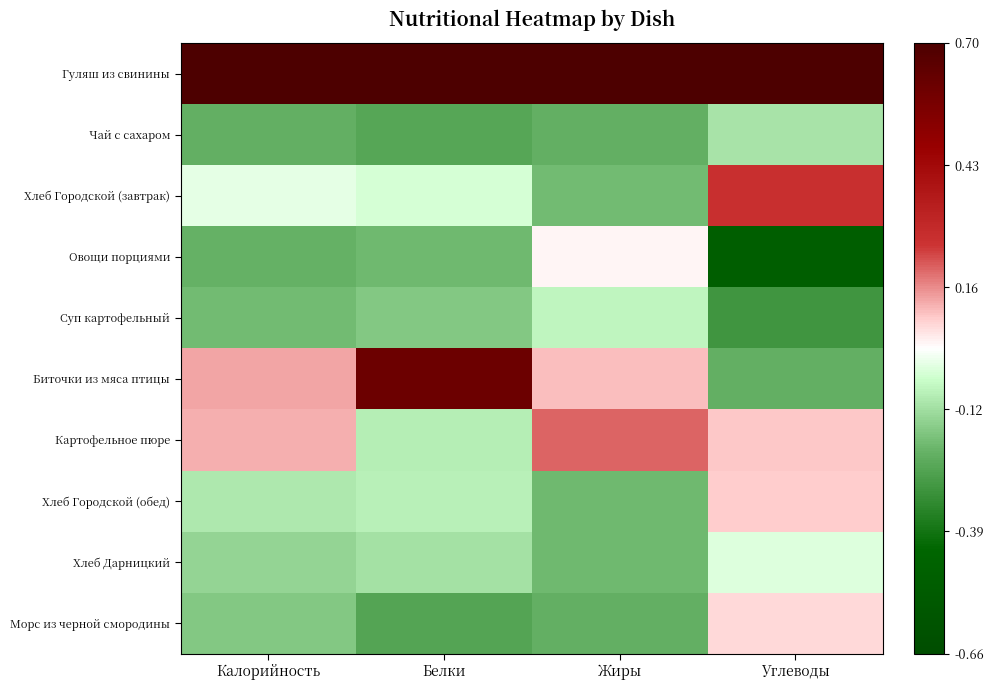

Between Жиры and Углеводы, which is larger?

Жиры